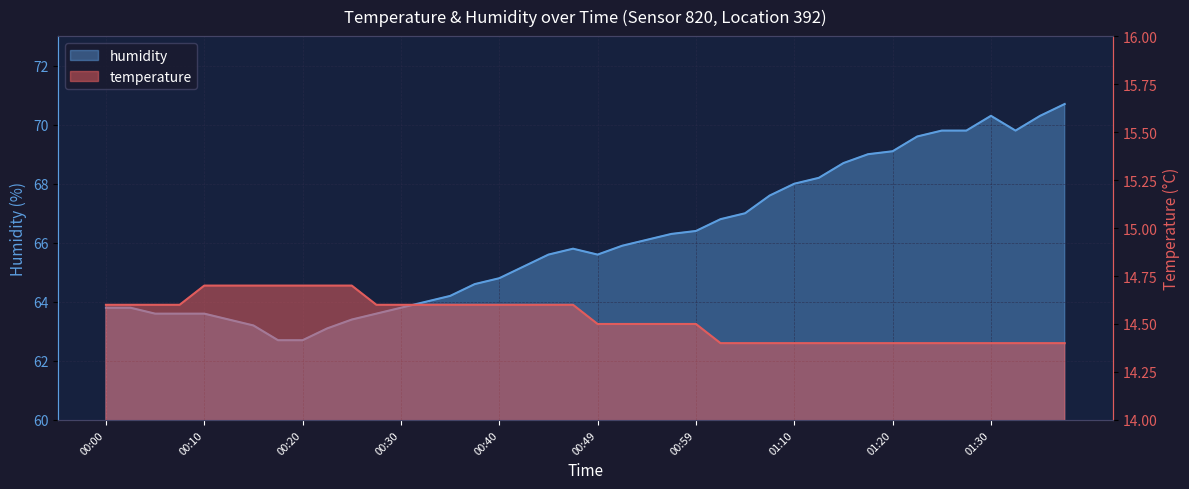

What position from the left is 01:05?

27